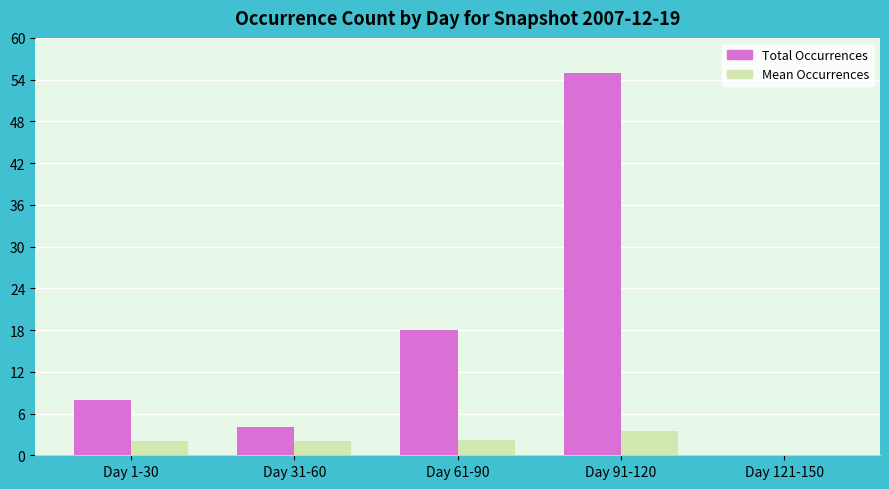

What is the spread (max minus min) of values at Day 91-120?

51.6